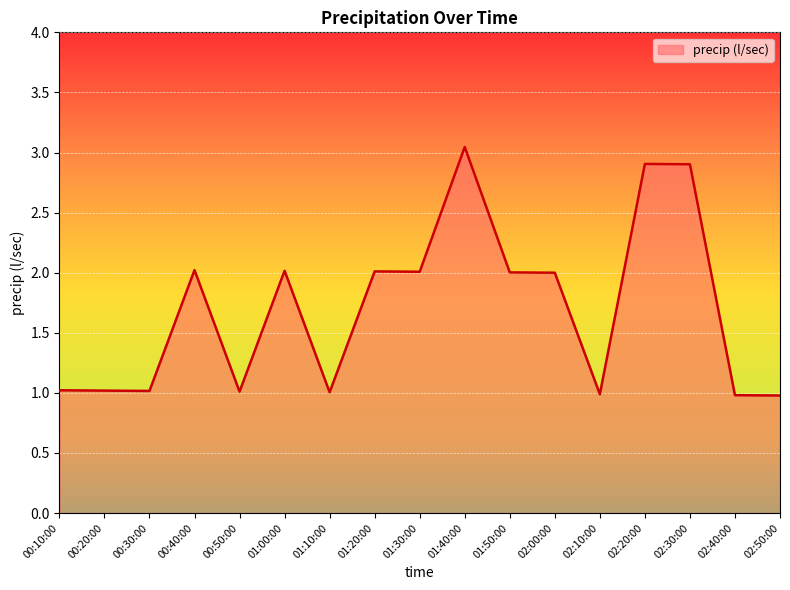

What is the difference between the values at 02:20:00 and 00:30:00?

1.9